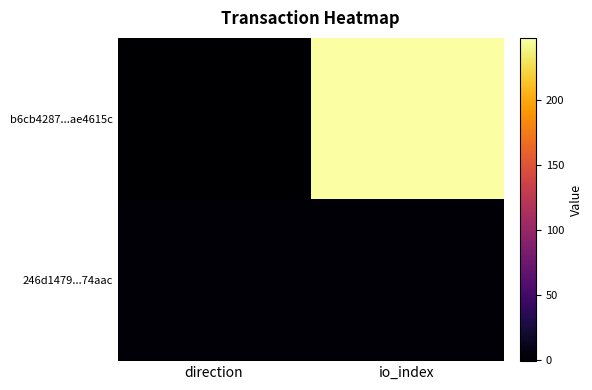

What is the maximum value shown in the chart?

248